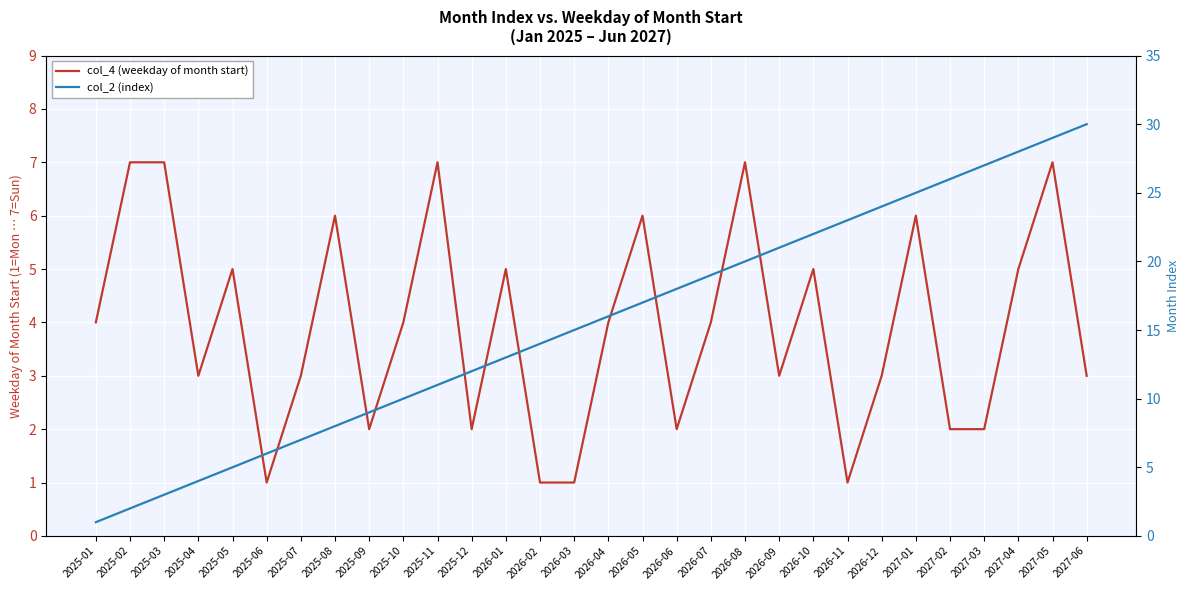

How many lines are shown in the chart?

2